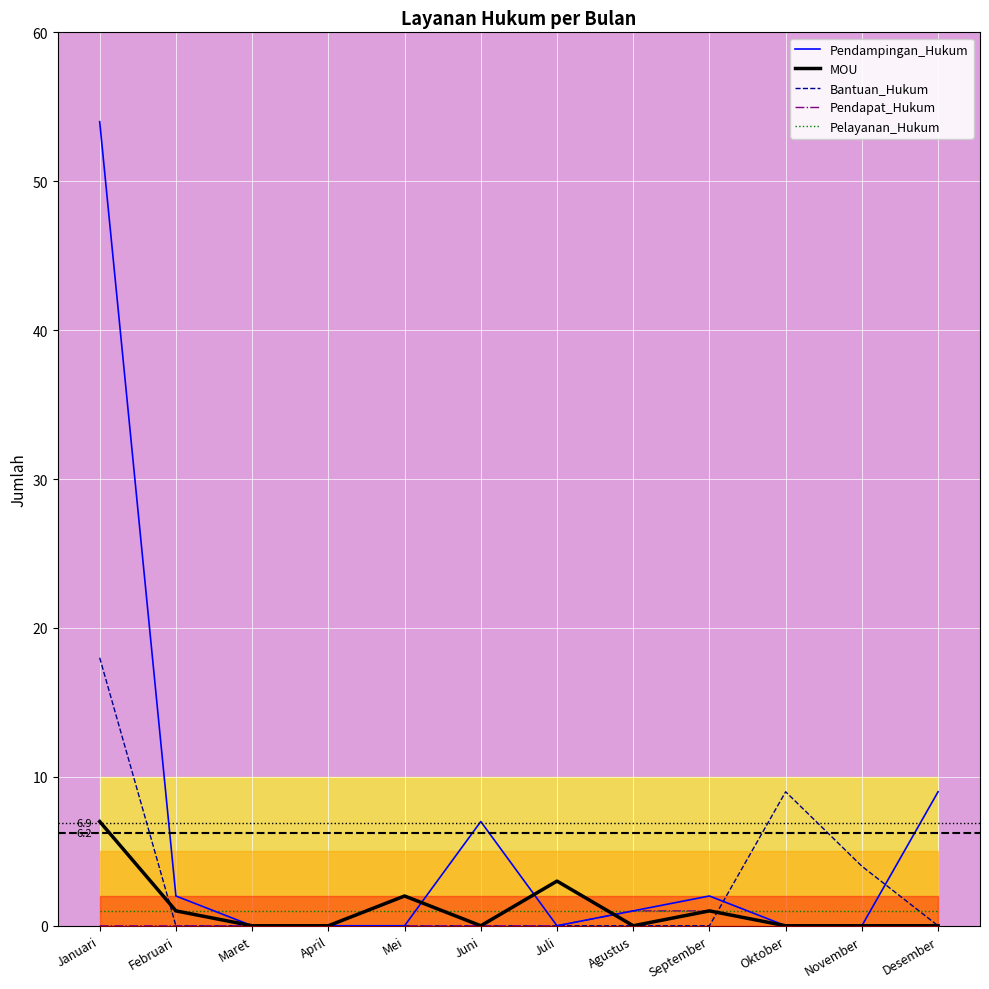

Rank the series by their maximum value, from highest to lowest.

Pendampingan_Hukum, Bantuan_Hukum, MOU, Pendapat_Hukum, Pelayanan_Hukum